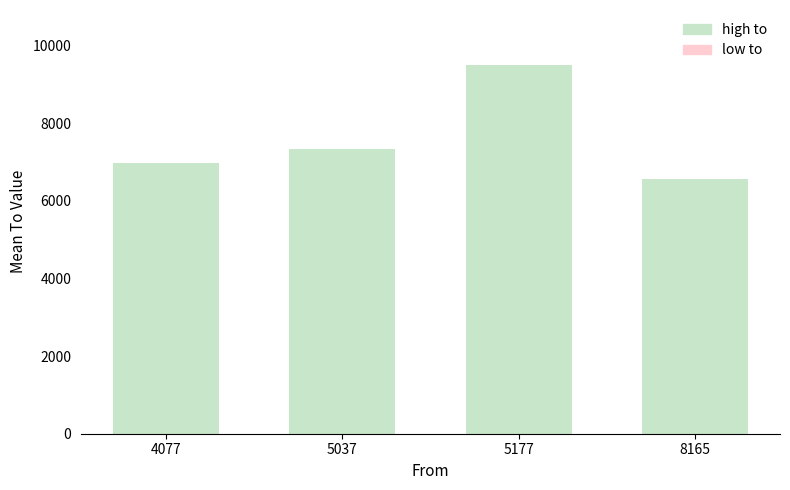

Which has a higher value, 5177 or 4077?

5177